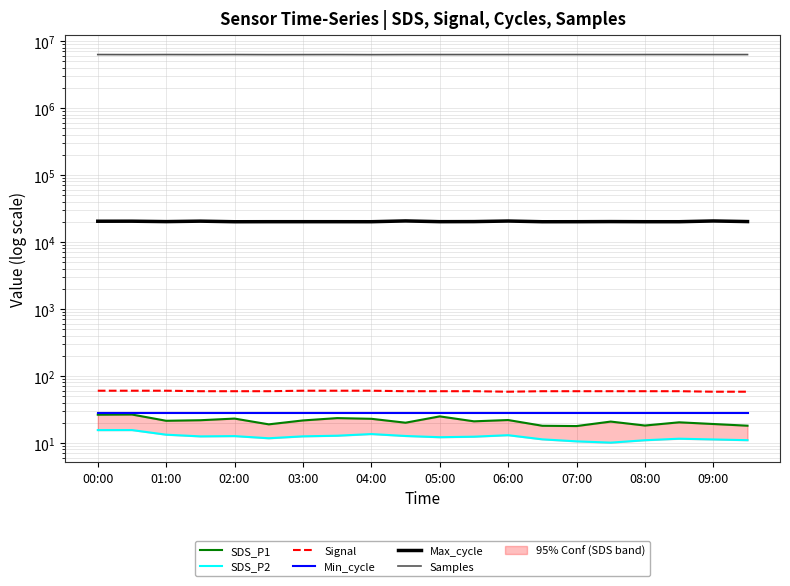

The SDS_P1 series shows 29.1 at 01:00. True or false?

False